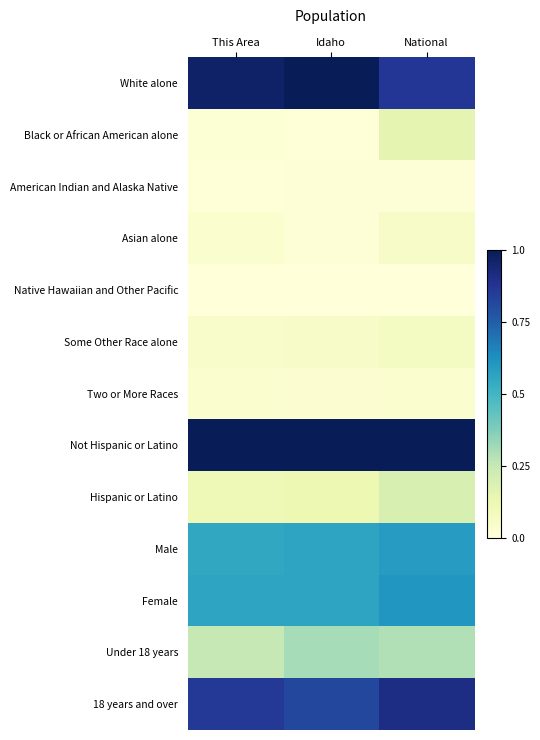

Which series has the largest total across all categories?

Not Hispanic or Latino